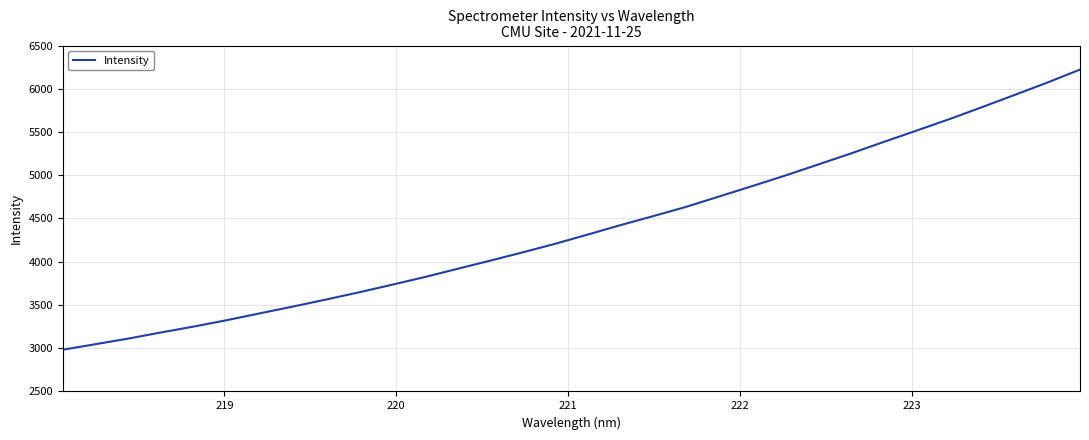

How many categories are shown in the chart?

32